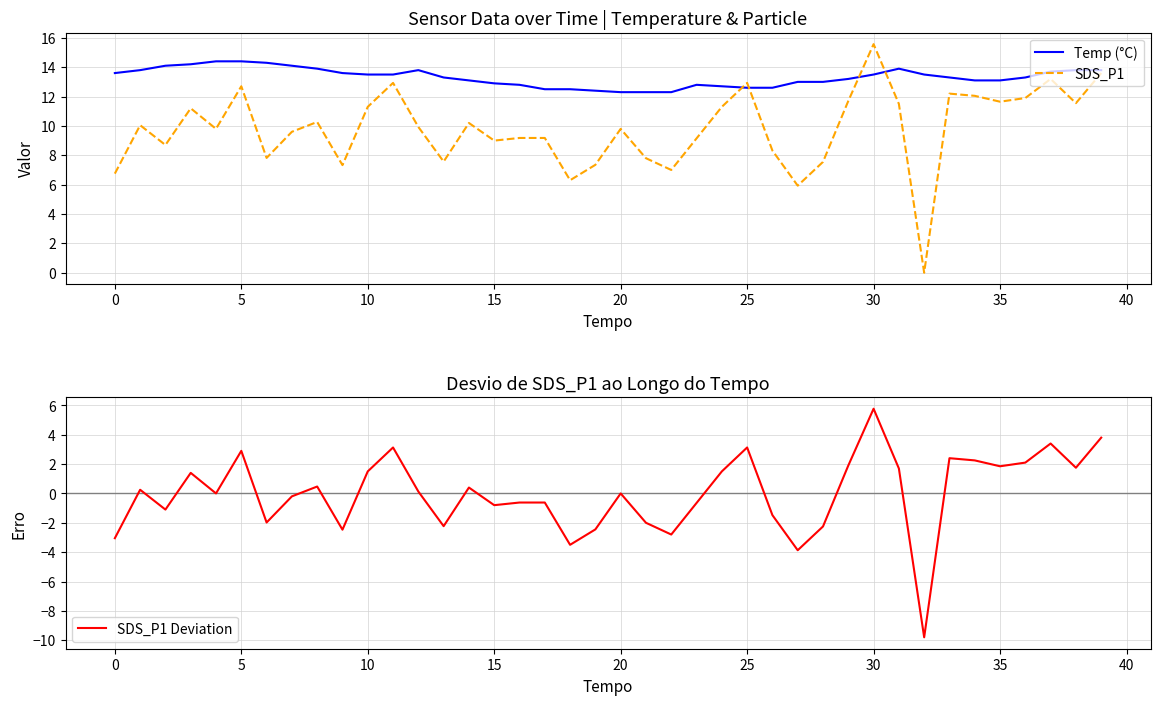

The Temp (°C) series shows 4.7 at 27. True or false?

False